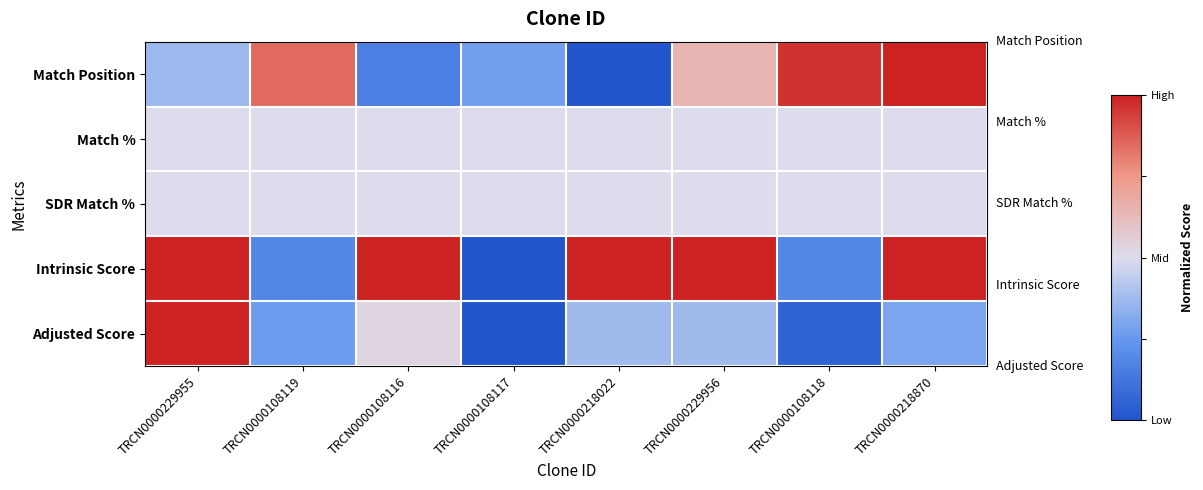

Which series has the largest total across all categories?

Intrinsic Score